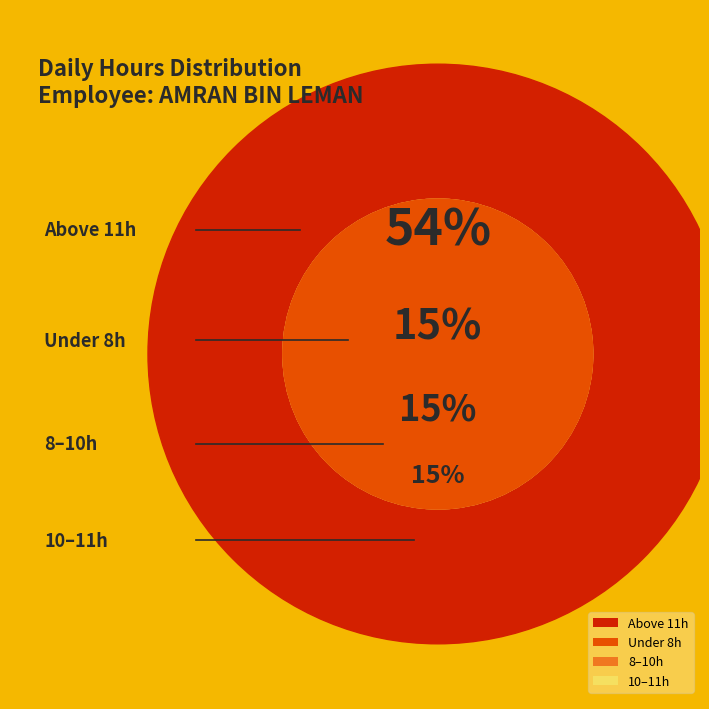

Does 24 Mon account for over 50% of the chart?

No